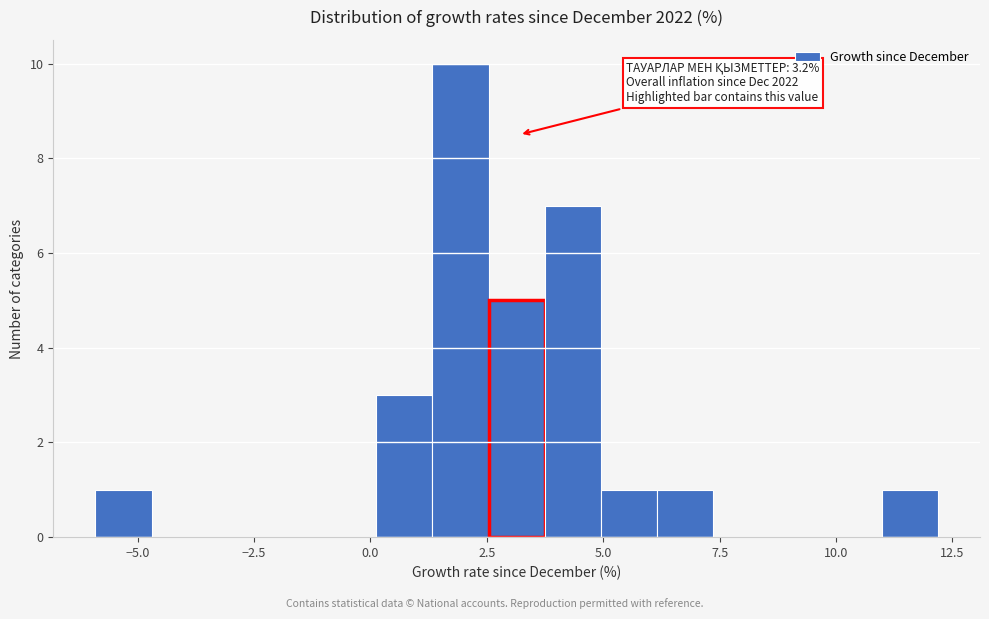

Around what value on the x-axis is the tallest bar? Give the approximate position of its centre, as read against the axis.

2.0